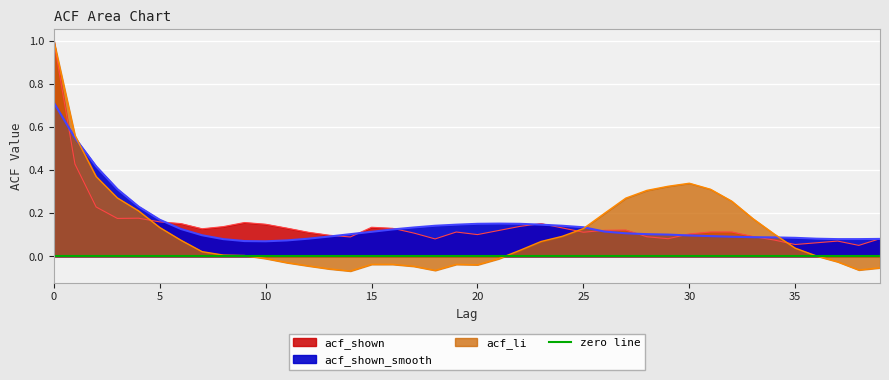

True or false: acf_li and acf_shown_smooth intersect in this chart.

True